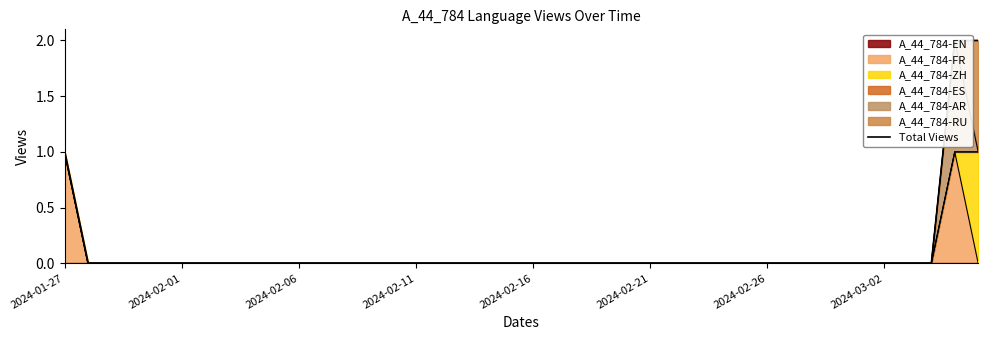

Which has a higher value, 2024-02-01 or 2024-02-21?

2024-02-01